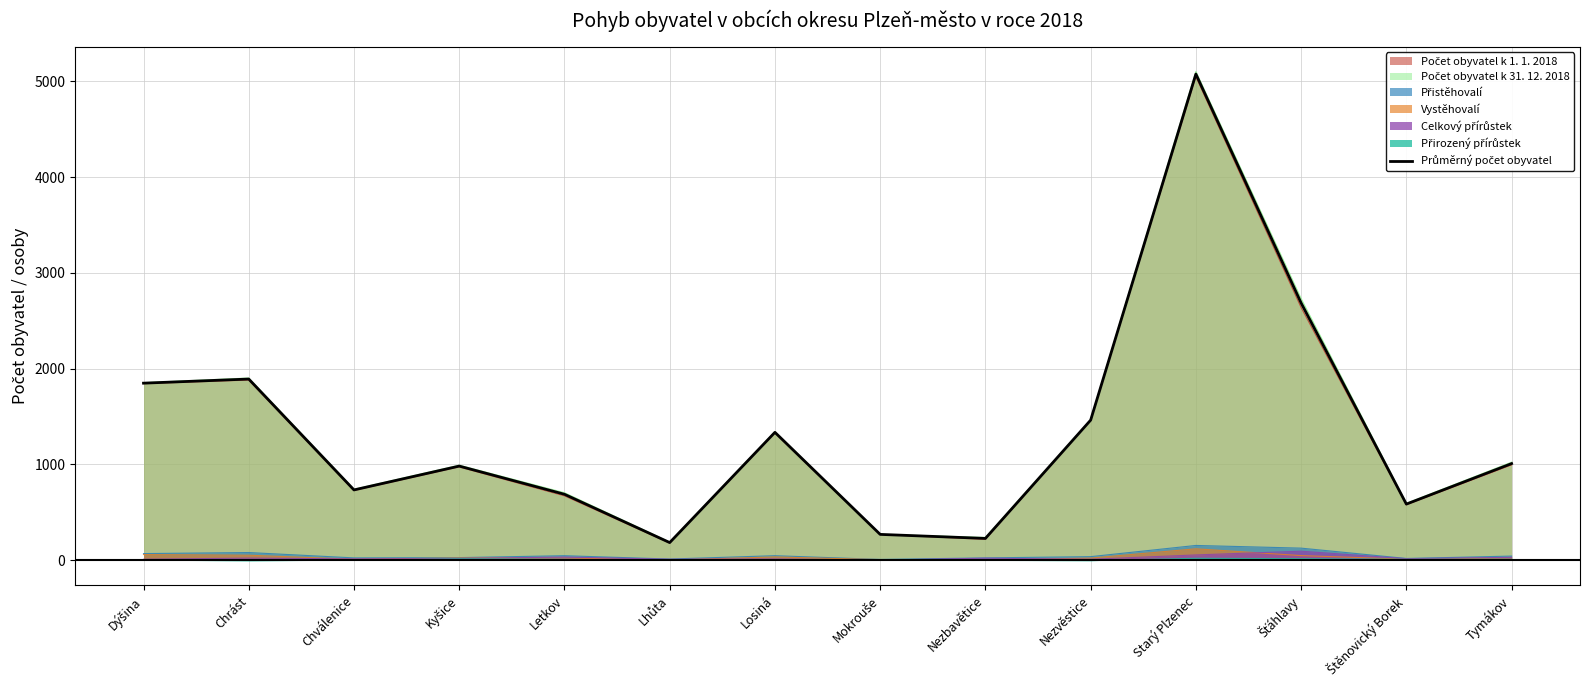

Which category has the lowest value across all series?

Lhůta